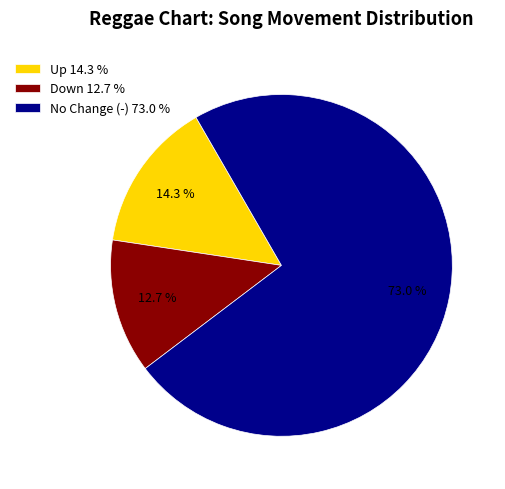

Count the number of slices in the pie.

3